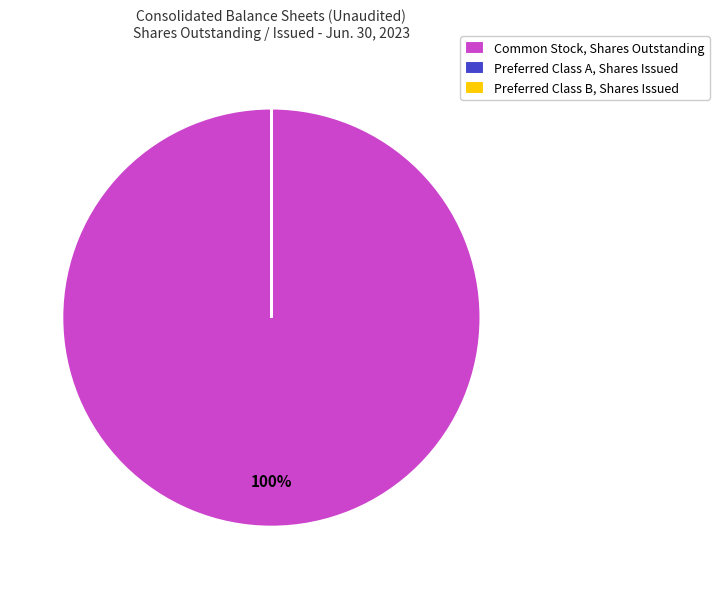

Does Common Stock, Shares Outstanding account for over 50% of the chart?

Yes